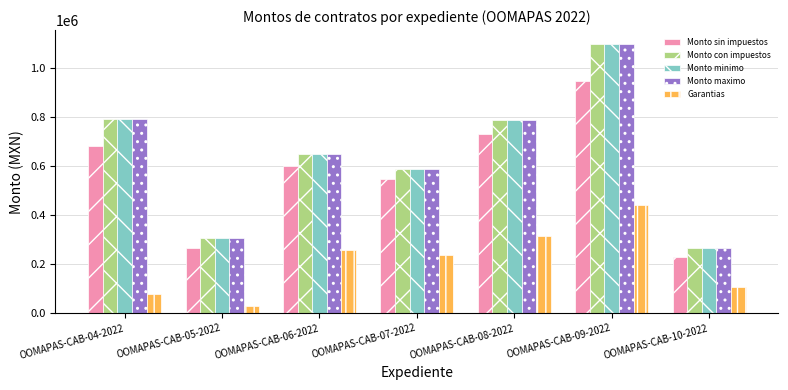

The Monto sin impuestos series shows 1028464.0 at OOMAPAS-CAB-04-2022. True or false?

False